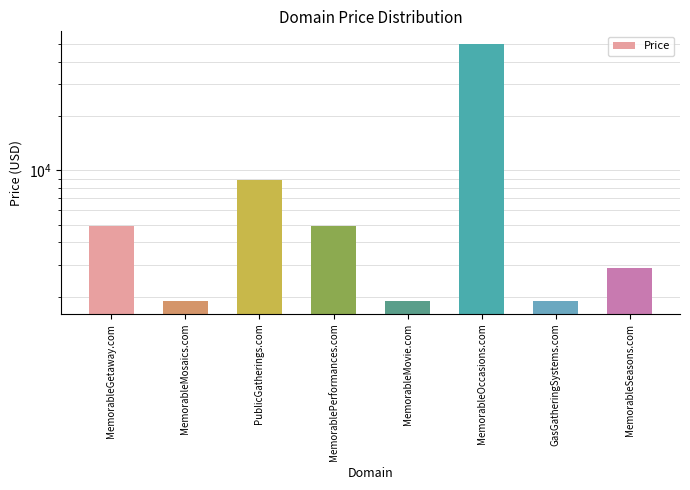

Which label corresponds to the smallest value in the chart?

MemorableMosaics.com